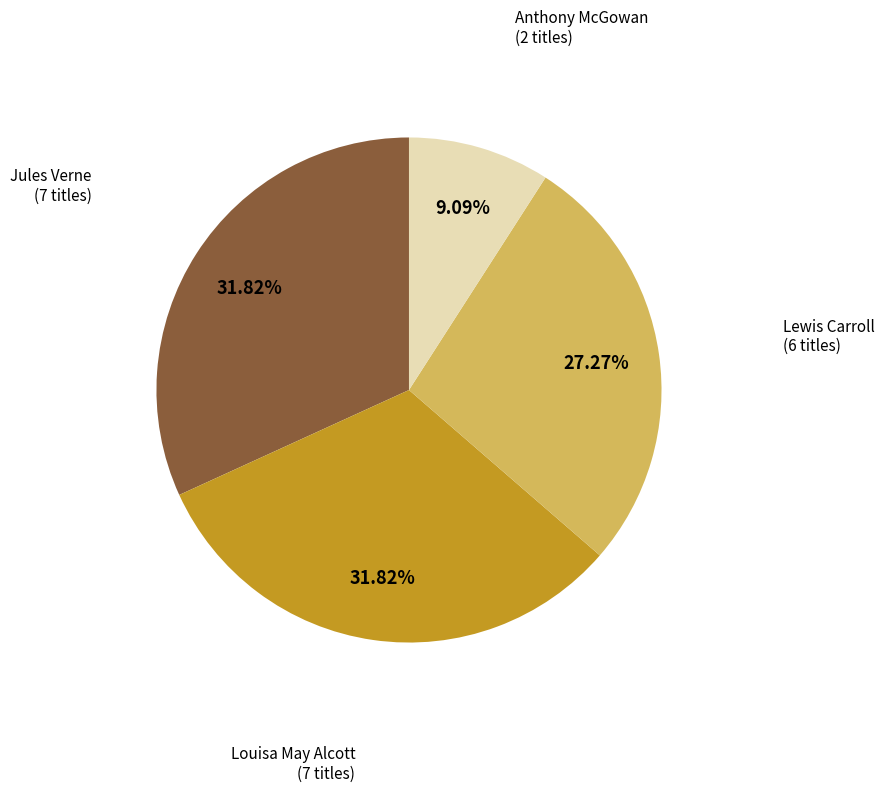

Is there any slice that represents more than half of the pie?

No